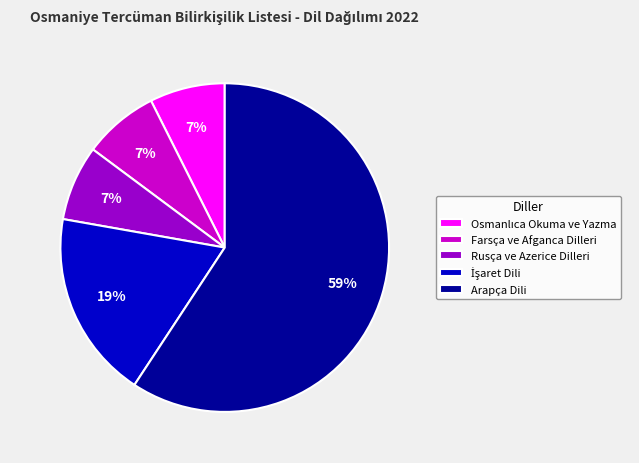

Which category accounts for the majority?

Arapça Dili